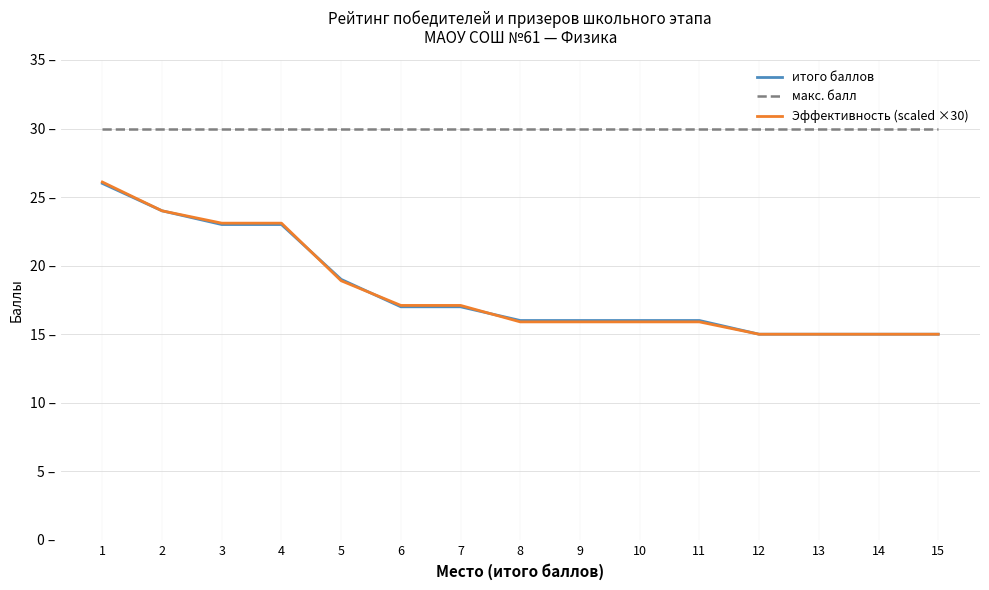

At how many categories does at least one series exceed 21?

15